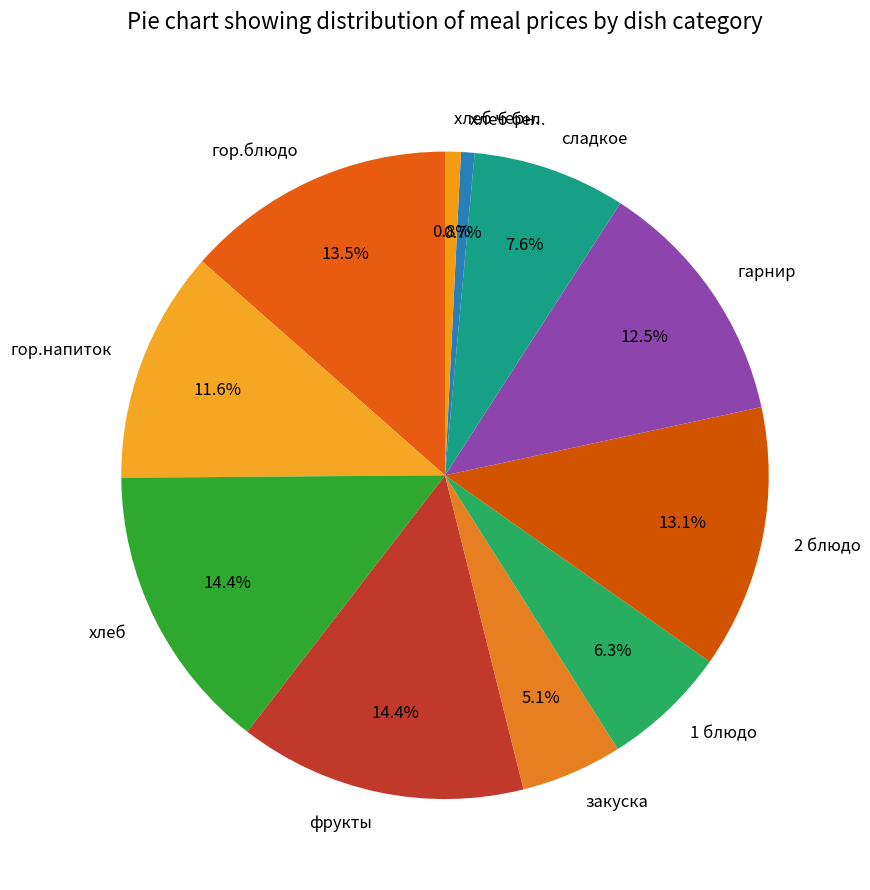

To the nearest percent, what is the average slice percentage?

9%